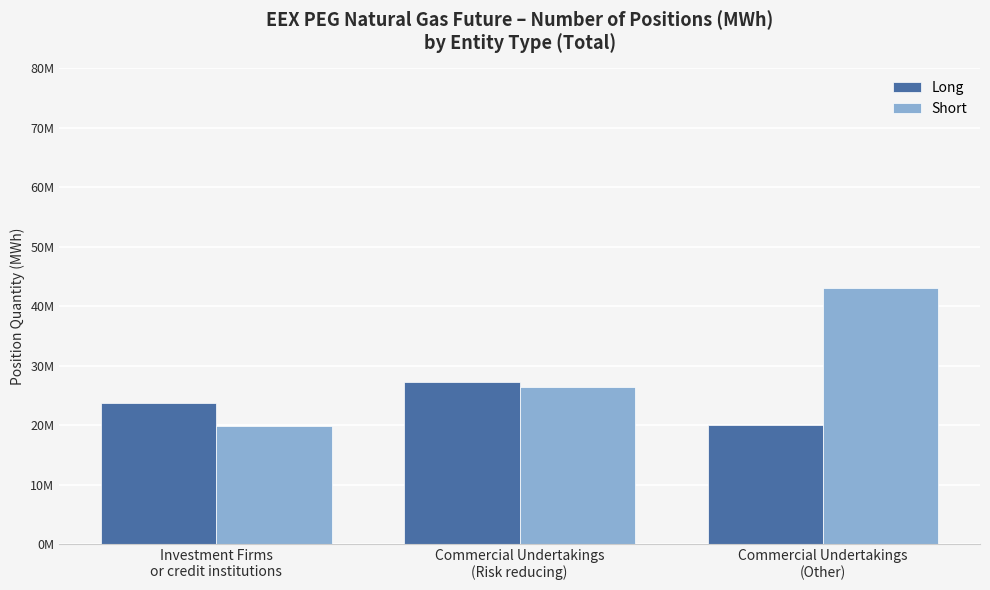

What is the label of the 1st bar from the left?

Investment Firms
or credit institutions